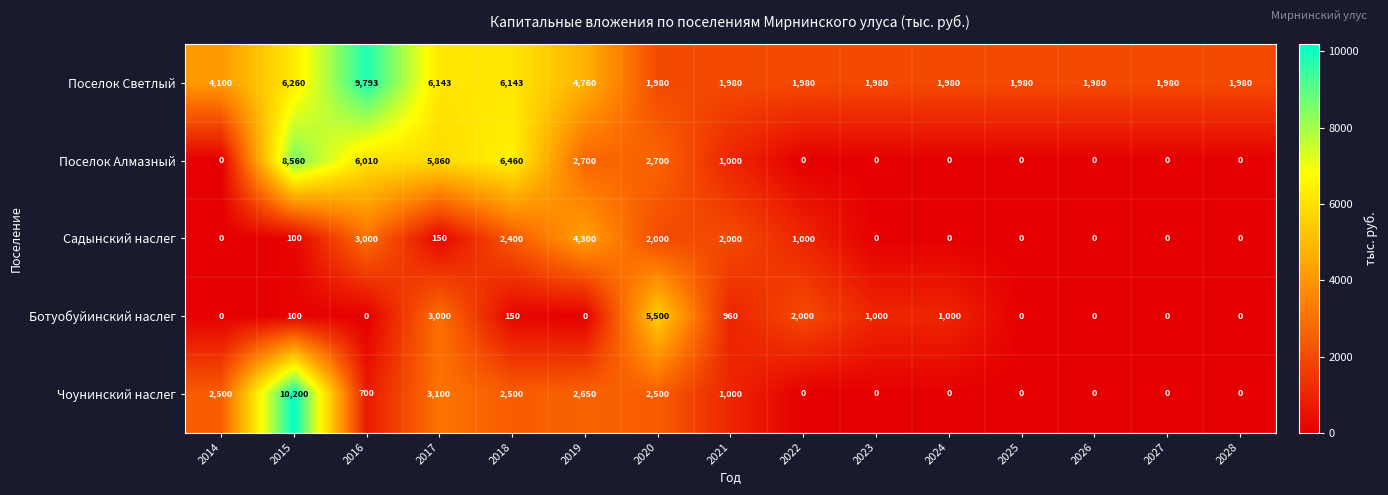

Is it true that Садынский наслег equals 2000 at 2020?

True